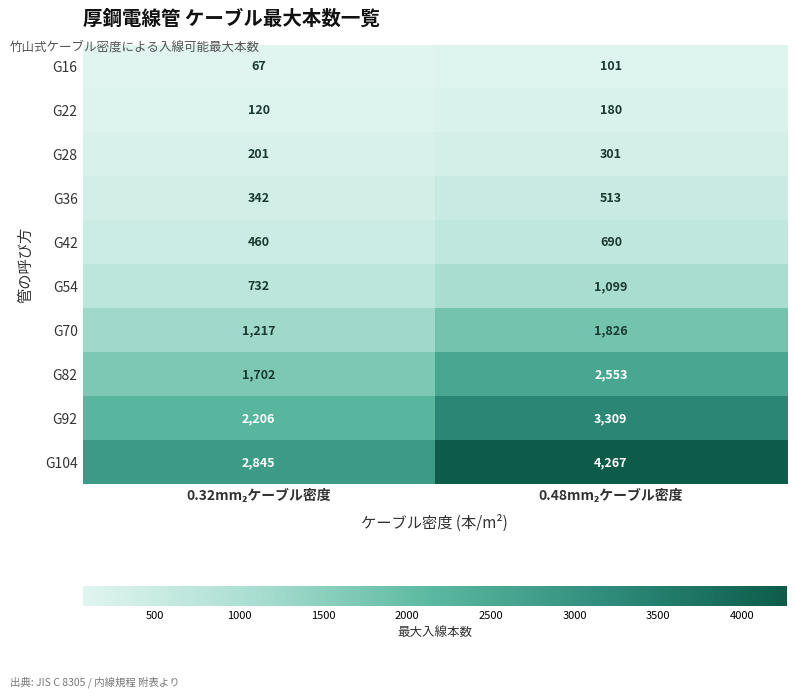

What is the average value of the G22 series?

150